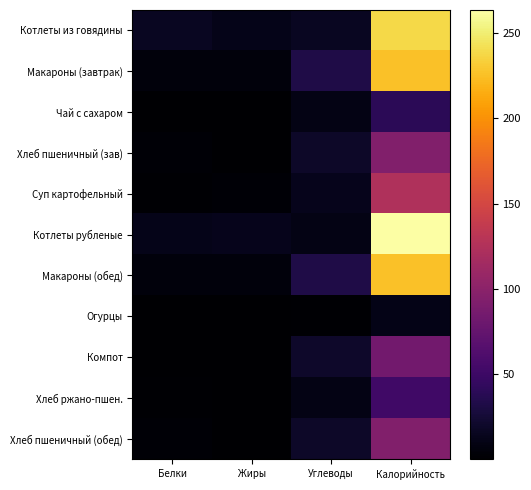

Which series has the widest spread of values?

Котлеты рубленые